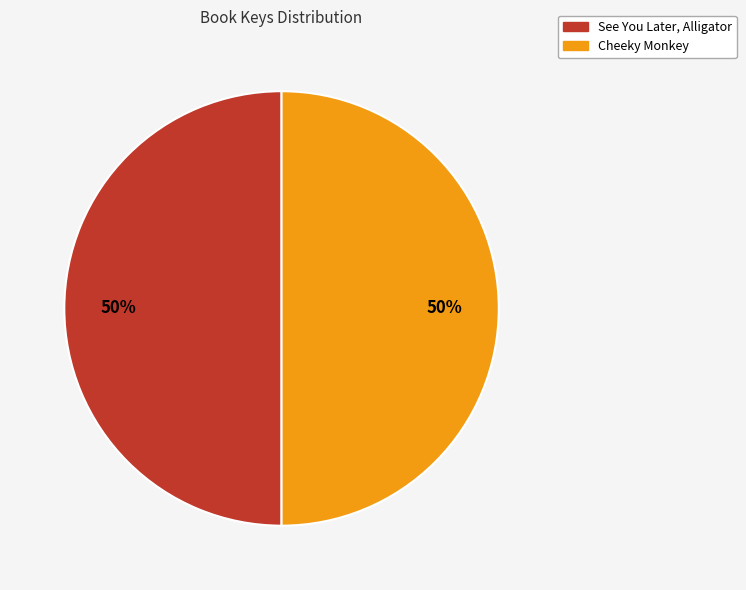

To the nearest percent, what is the average slice percentage?

50%